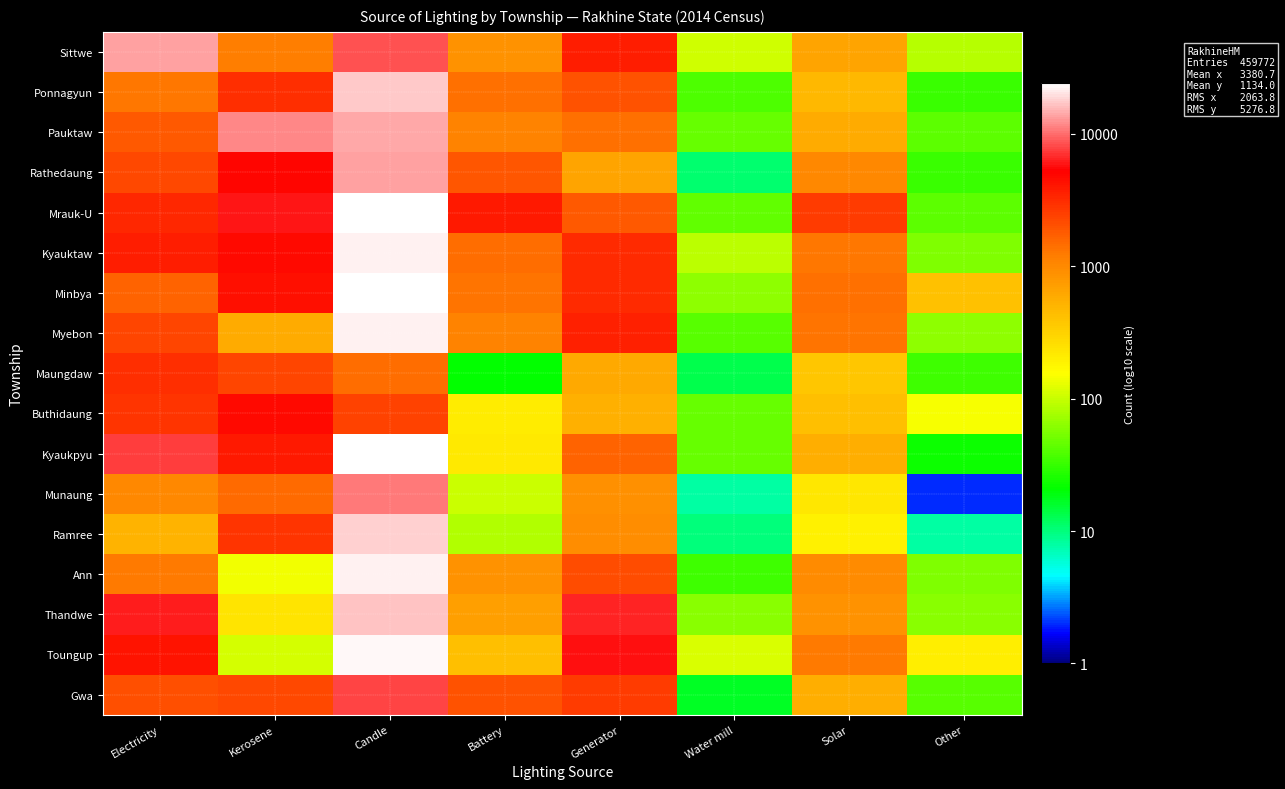

Reading left to right, what are all the values shown in this chart?

Sittwe: Electricity=4.1	Kerosene=3.1	Candle=3.9	Battery=2.9	Generator=3.6	Water mill=2.0	Solar=2.8	Other=1.9
Ponnagyun: Electricity=3.1	Kerosene=3.5	Candle=4.2	Battery=3.1	Generator=3.3	Water mill=1.6	Solar=2.7	Other=1.5
Pauktaw: Electricity=3.3	Kerosene=4.1	Candle=4.1	Battery=3.0	Generator=3.1	Water mill=1.7	Solar=2.8	Other=1.6
Rathedaung: Electricity=3.3	Kerosene=3.7	Candle=4.1	Battery=3.3	Generator=2.8	Water mill=1.0	Solar=3.0	Other=1.5
Mrauk-U: Electricity=3.5	Kerosene=3.8	Candle=4.4	Battery=3.6	Generator=3.3	Water mill=1.7	Solar=3.4	Other=1.6
Kyauktaw: Electricity=3.6	Kerosene=3.7	Candle=4.3	Battery=3.2	Generator=3.5	Water mill=2.0	Solar=3.1	Other=1.8
Minbya: Electricity=3.2	Kerosene=3.6	Candle=4.4	Battery=3.1	Generator=3.5	Water mill=1.8	Solar=3.1	Other=2.6
Myebon: Electricity=3.4	Kerosene=2.8	Candle=4.3	Battery=3.0	Generator=3.5	Water mill=1.6	Solar=3.1	Other=1.8
Maungdaw: Electricity=3.5	Kerosene=3.4	Candle=3.2	Battery=1.3	Generator=2.8	Water mill=1.1	Solar=2.6	Other=1.5
Buthidaung: Electricity=3.5	Kerosene=3.7	Candle=3.4	Battery=2.3	Generator=2.7	Water mill=1.7	Solar=2.6	Other=2.2
Kyaukpyu: Electricity=3.9	Kerosene=3.6	Candle=4.4	Battery=2.3	Generator=3.2	Water mill=1.7	Solar=2.7	Other=1.4
Munaung: Electricity=3.0	Kerosene=3.2	Candle=4.0	Battery=2.0	Generator=3.0	Water mill=0.9	Solar=2.4	Other=0.3
Ramree: Electricity=2.7	Kerosene=3.5	Candle=4.3	Battery=1.9	Generator=3.0	Water mill=1.0	Solar=2.3	Other=0.9
Ann: Electricity=3.1	Kerosene=2.1	Candle=4.3	Battery=2.9	Generator=3.3	Water mill=1.5	Solar=3.0	Other=1.8
Thandwe: Electricity=3.8	Kerosene=2.4	Candle=4.2	Battery=2.8	Generator=3.8	Water mill=1.8	Solar=2.9	Other=1.8
Toungup: Electricity=3.6	Kerosene=2.0	Candle=4.4	Battery=2.6	Generator=3.8	Water mill=2.1	Solar=3.1	Other=2.3
Gwa: Electricity=3.3	Kerosene=3.3	Candle=3.9	Battery=3.3	Generator=3.4	Water mill=1.2	Solar=2.8	Other=1.6